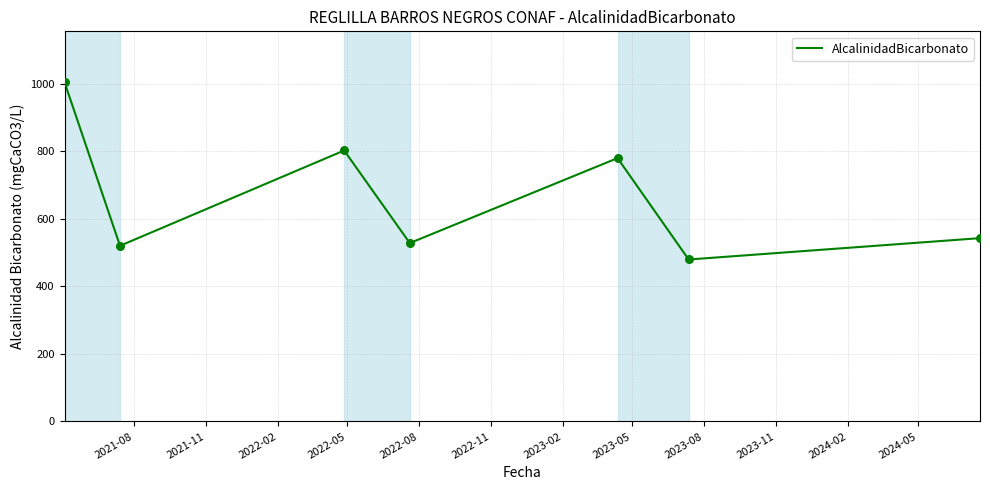

What is the average value?

665.1